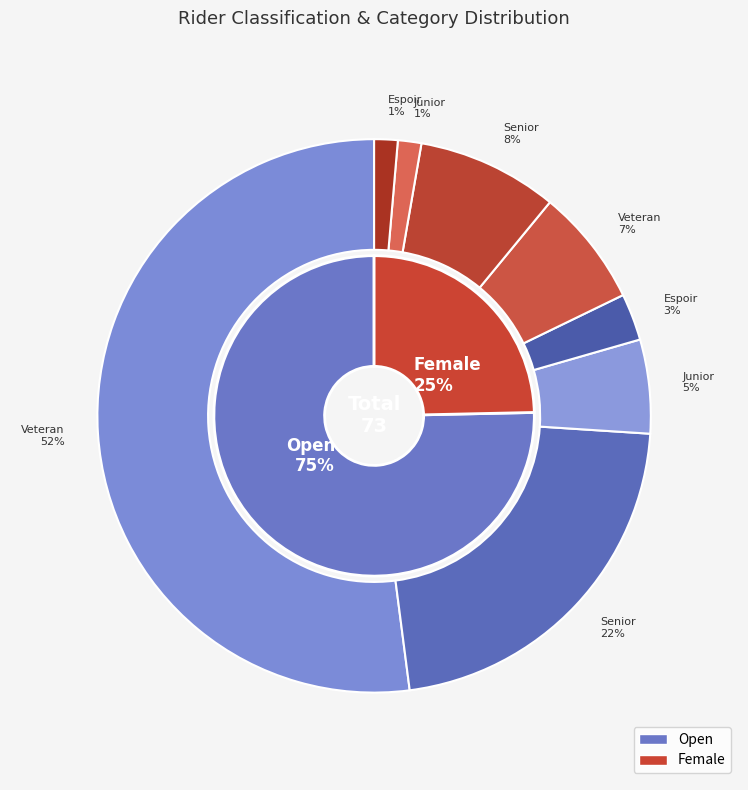

Which category has the smallest portion of the pie?

Espoir